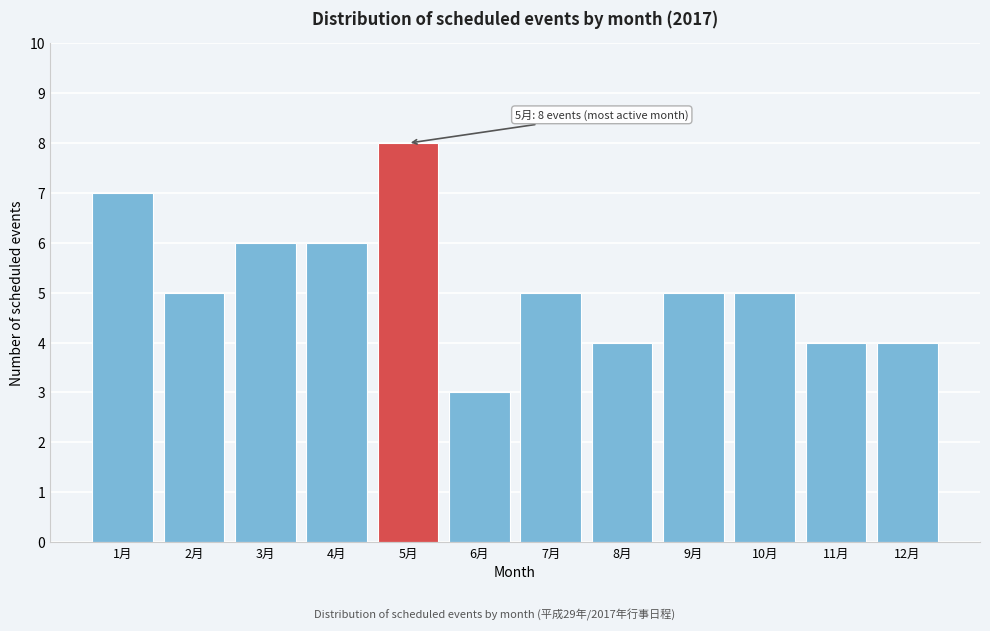

Reading left to right, what are all the values shown in this chart?

7	5	6	6	8	3	5	4	5	5	4	4